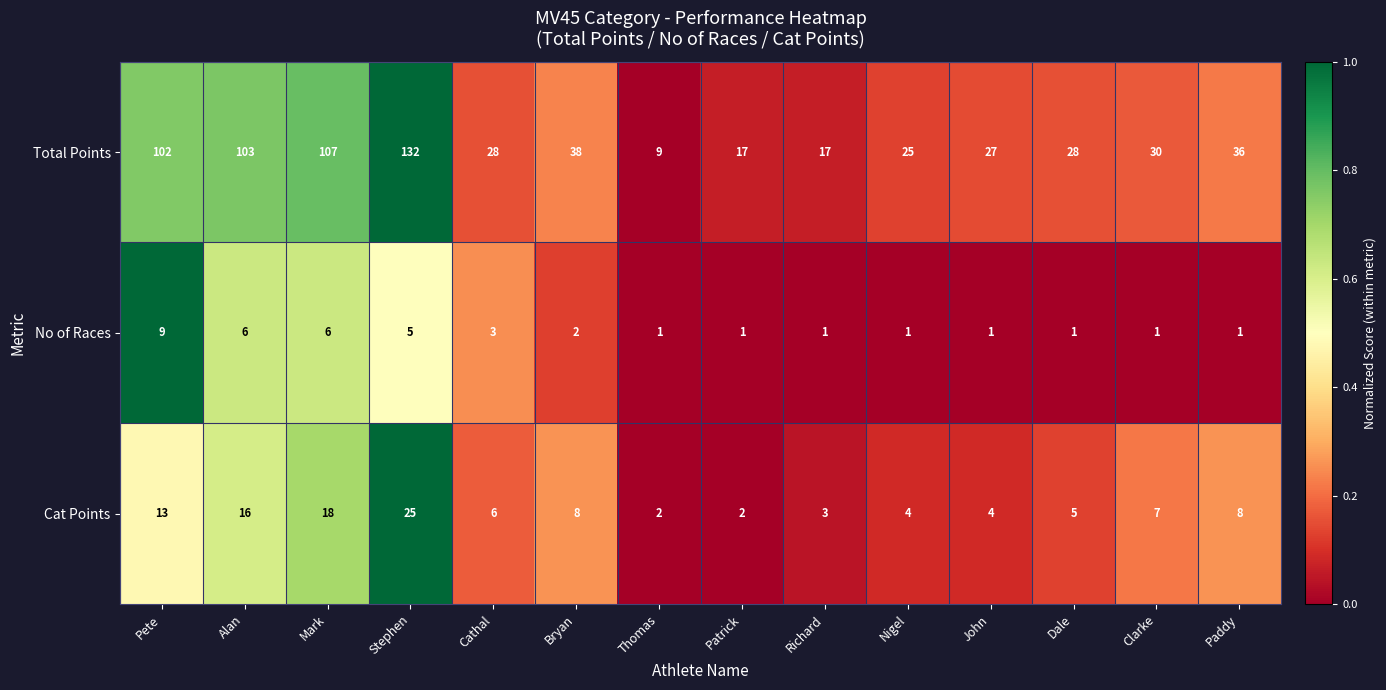

What is the lowest value of the Total Points series?

9